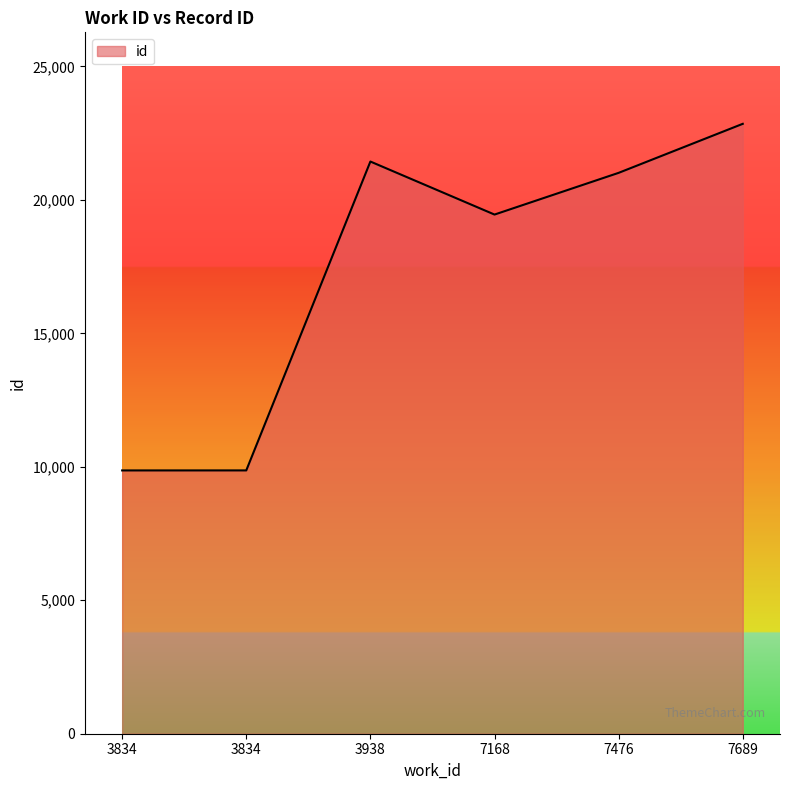

What is the average value?

17415